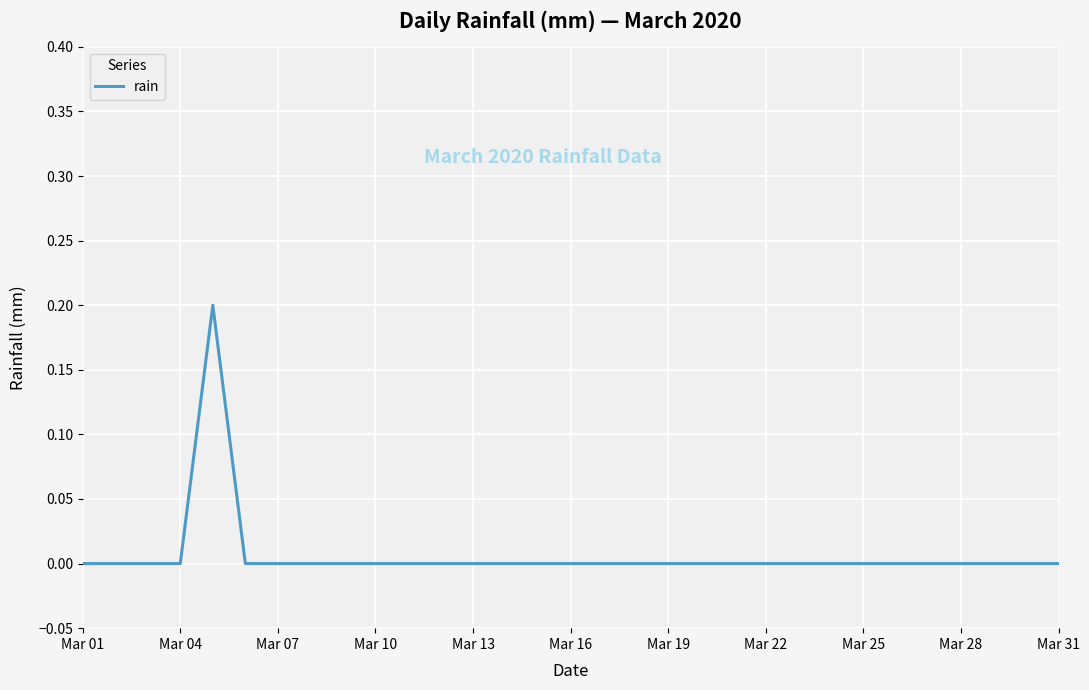

Does the chart display data point markers on the line(s)?

No